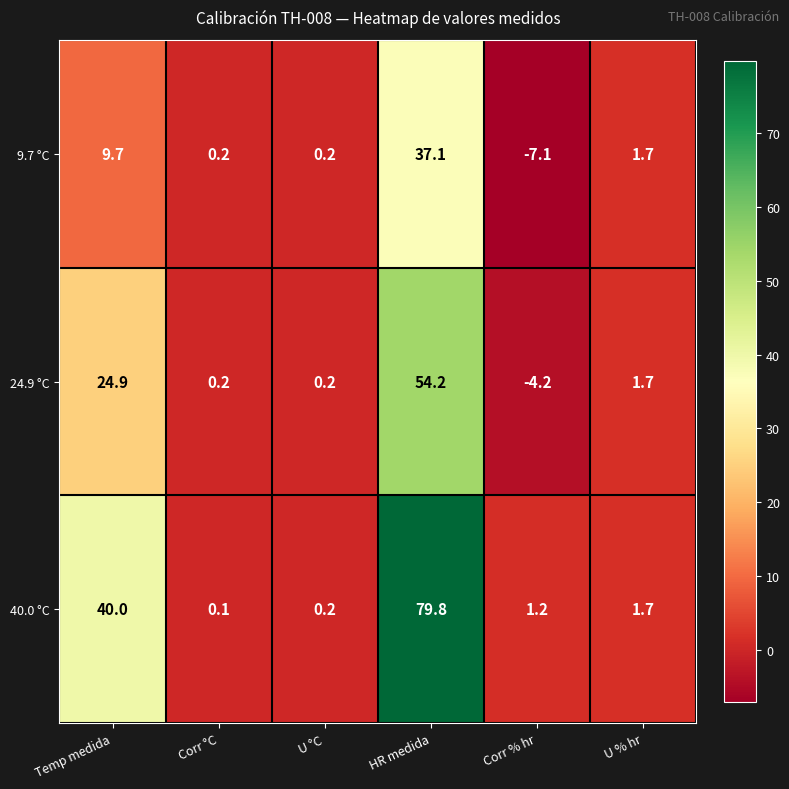

Between HR medida and Corr % hr, which series saw the biggest shift?

40.0 °C